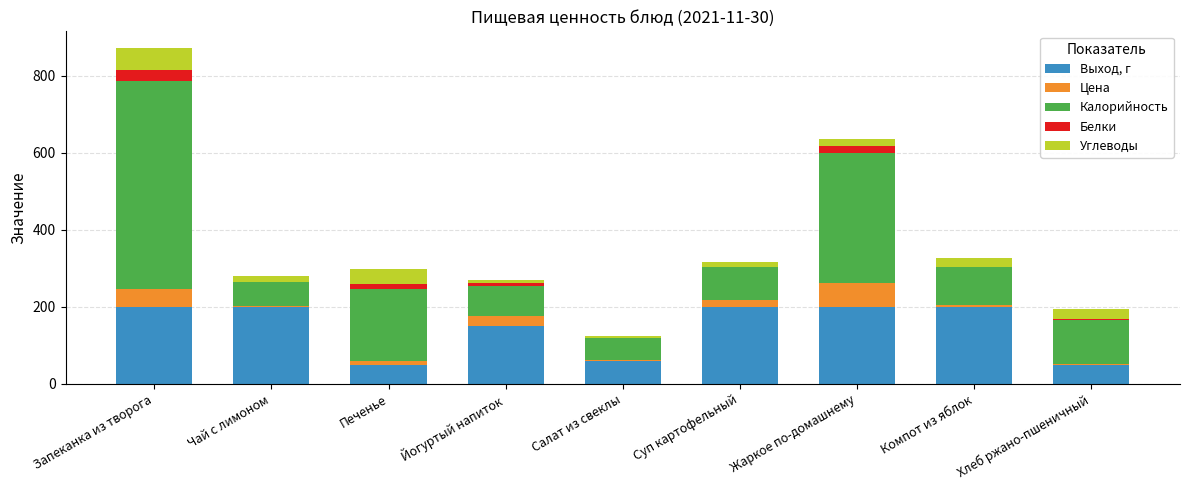

What is the highest value of the Выход, г series?

200.0